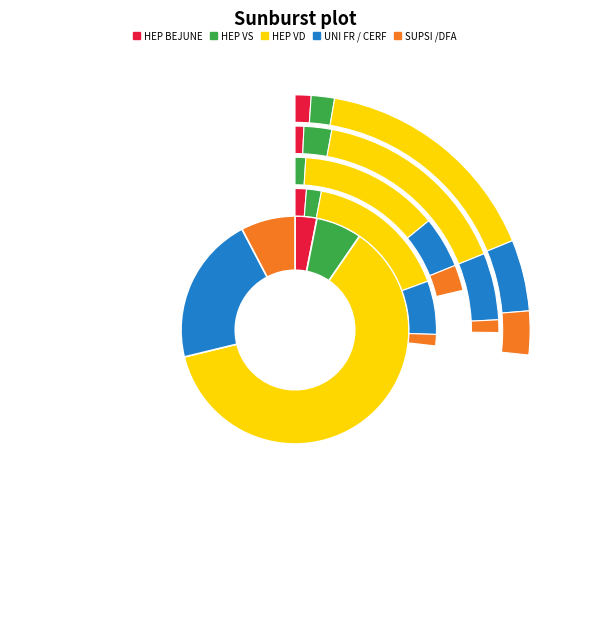

What percentage is the 2017 slice, to the nearest percent?

25%